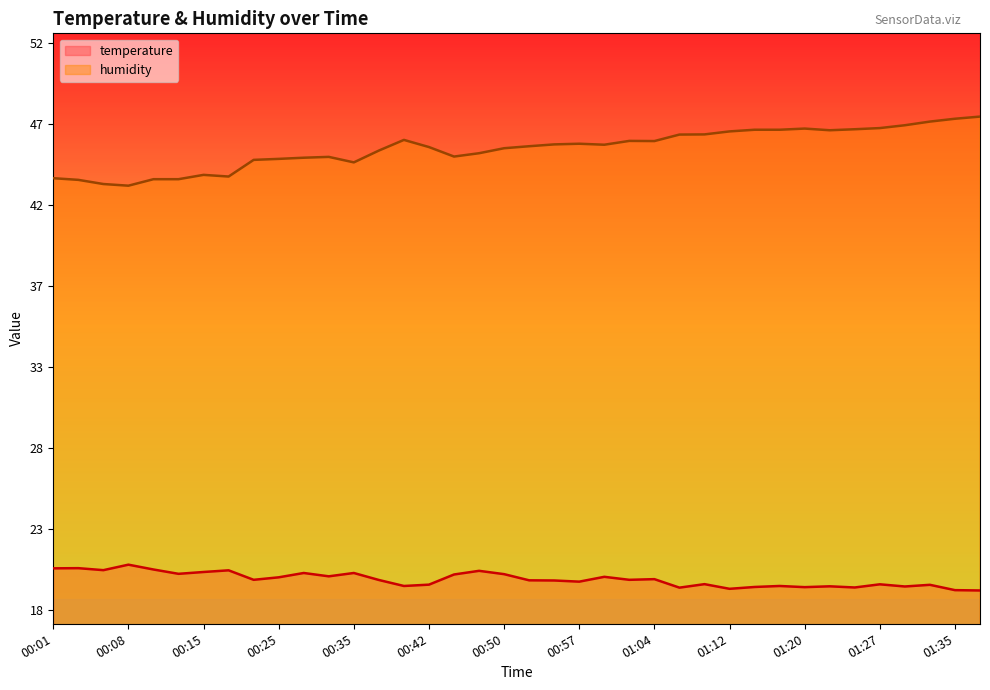

Which has a higher value, 00:25 or 01:20?

00:25